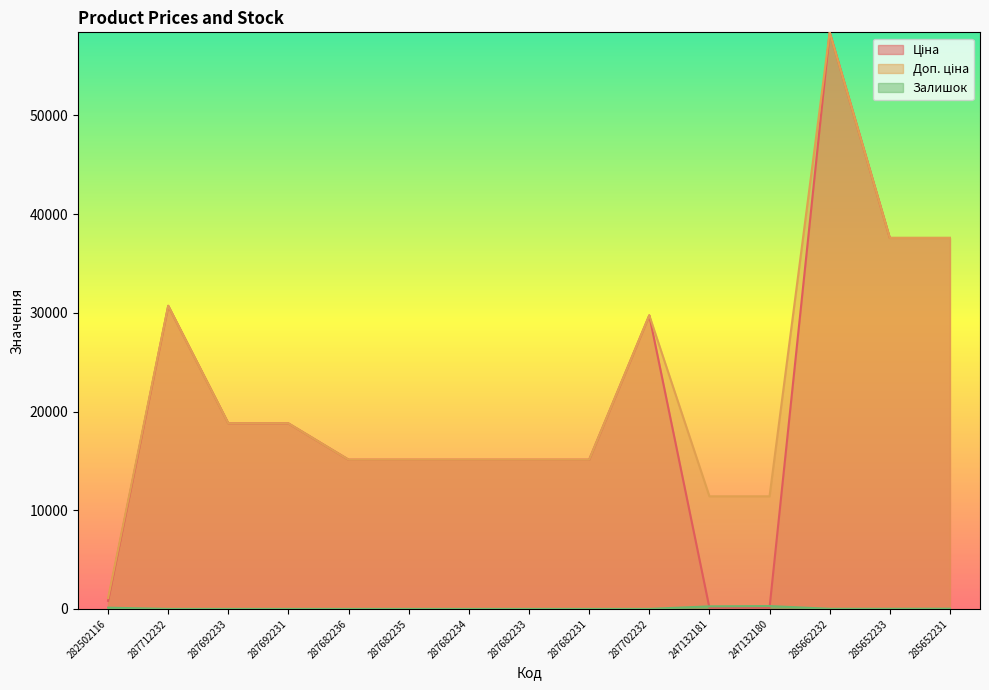

The value of Ціна at 287682236 is 7778.0. True or false?

False